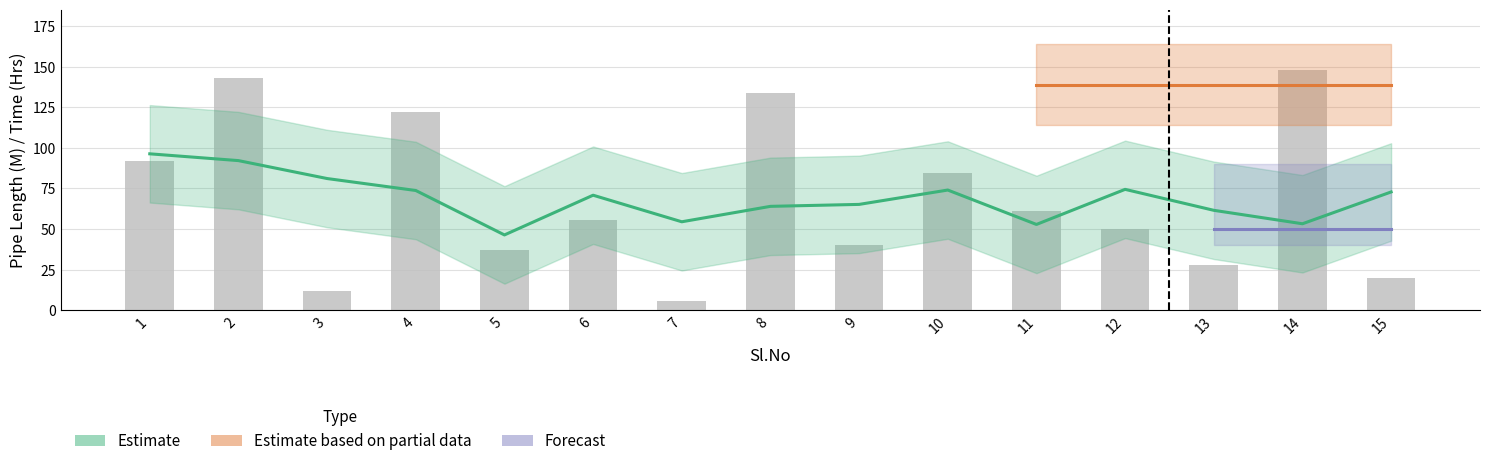

Reading right to left, transcribe all the data shown in this chart.

Pipe Length (M): 15=20.0	14=148.1	13=28.1	12=50.2	11=61.4	10=84.5	9=40.1	8=134.0	7=6.0	6=55.4	5=37.0	4=121.9	3=11.7	2=142.8	1=92.2
Pressure Rising Time (Hrs): 15=3.3	14=3.3	13=3.3	12=3.3	11=3.3	10=3.3	9=3.3	8=3.3	7=3.3	6=3.3	5=3.3	4=3.3	3=3.3	2=3.3	1=3.3
Pressure Released Time (Hrs): 15=1.0	14=1.0	13=1.0	12=1.0	11=1.0	10=1.0	9=1.0	8=1.0	7=1.0	6=1.0	5=1.0	4=1.0	3=1.0	2=1.0	1=1.0